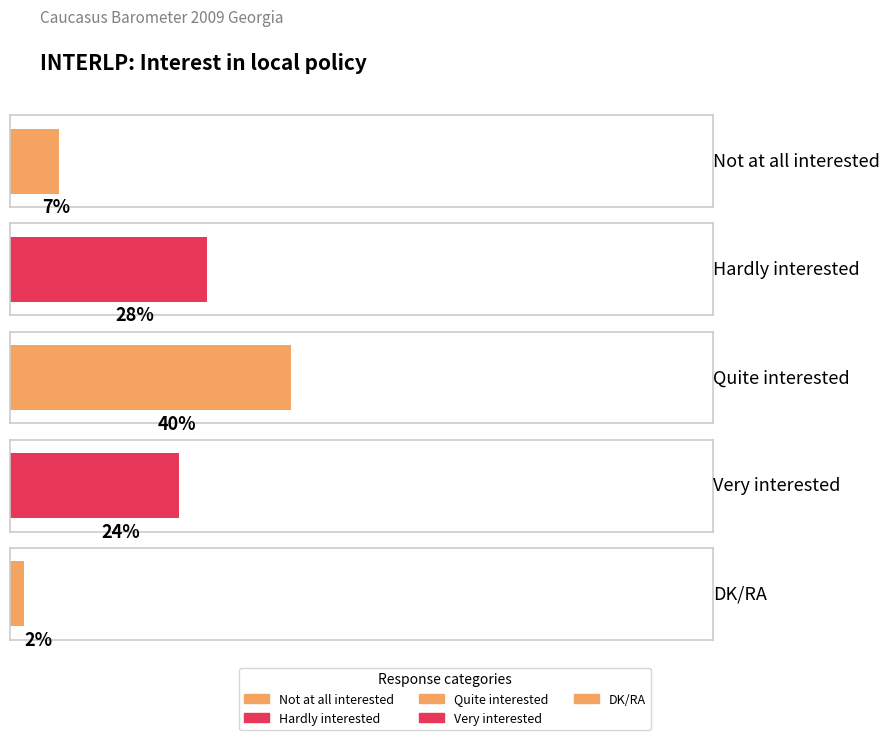

What is the greatest value displayed?

40